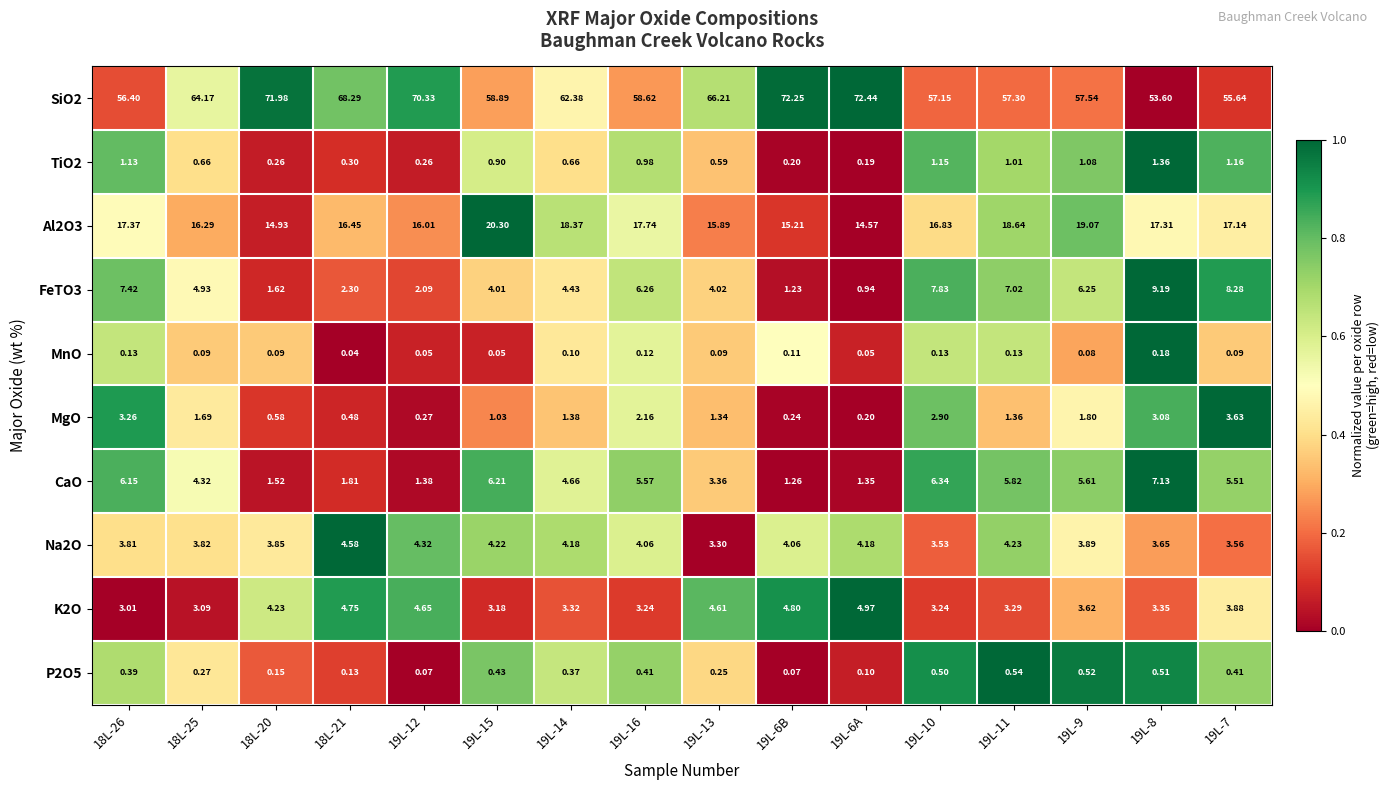

Is the value of K2O at 19L-16 greater than the value of Na2O at 19L-6B?

No